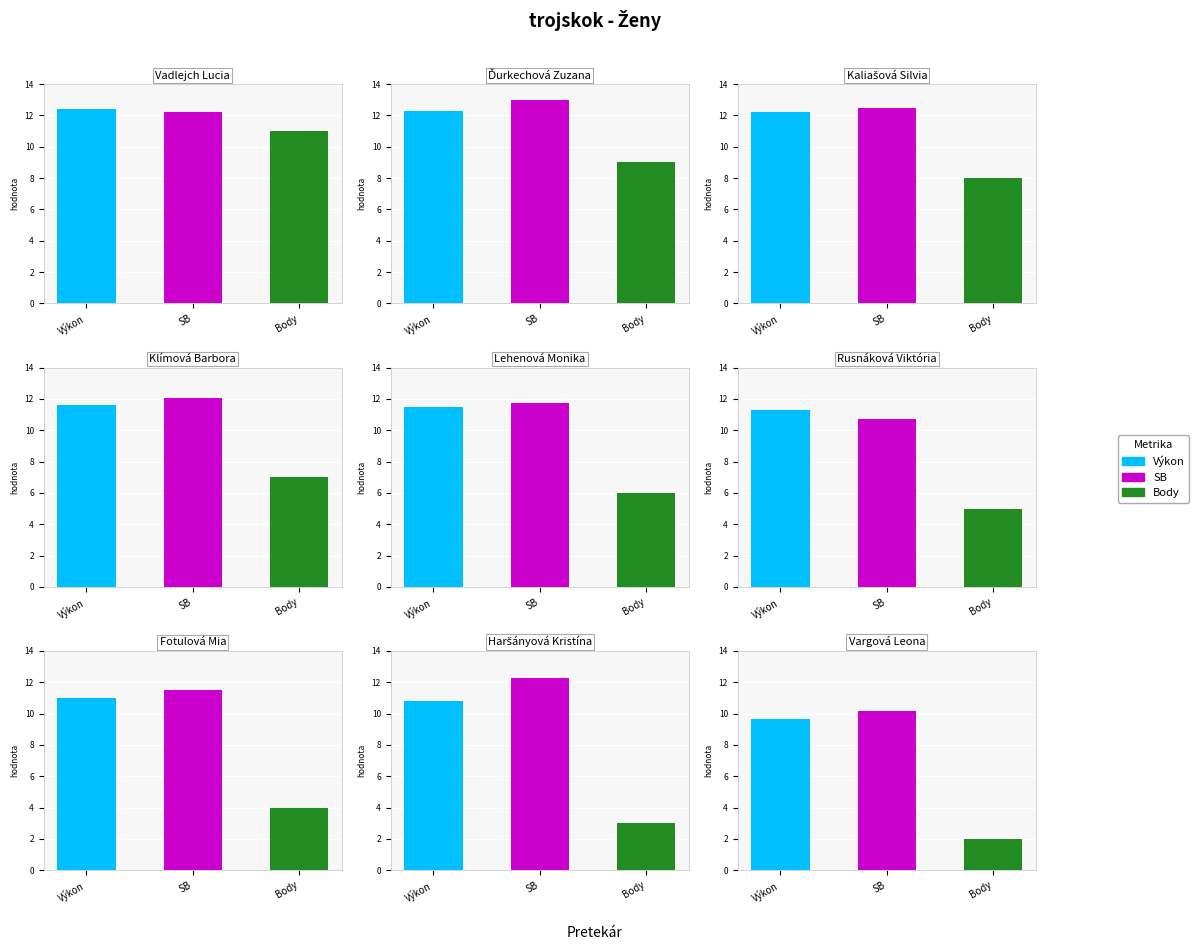

What is the difference between the highest and lowest values at Vargová Leona?

8.1